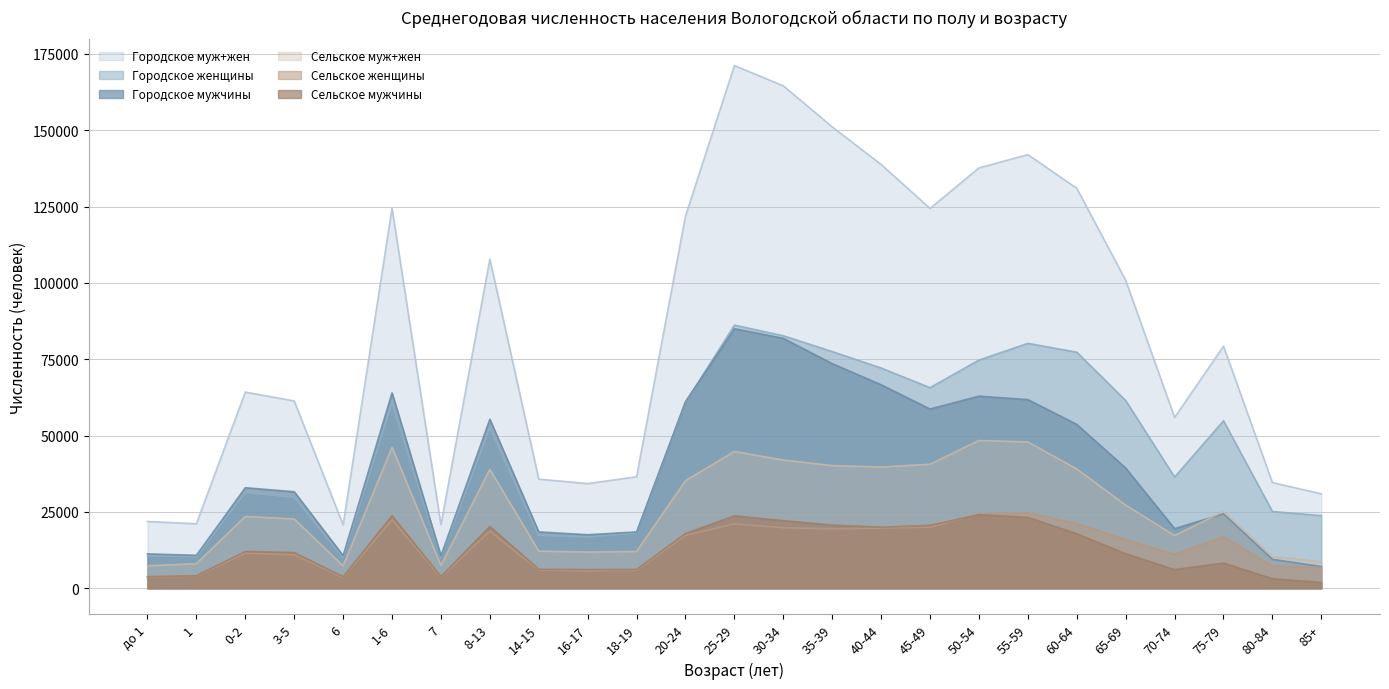

True or false: Сельское муж+жен has a value of 8054 at 1.

True